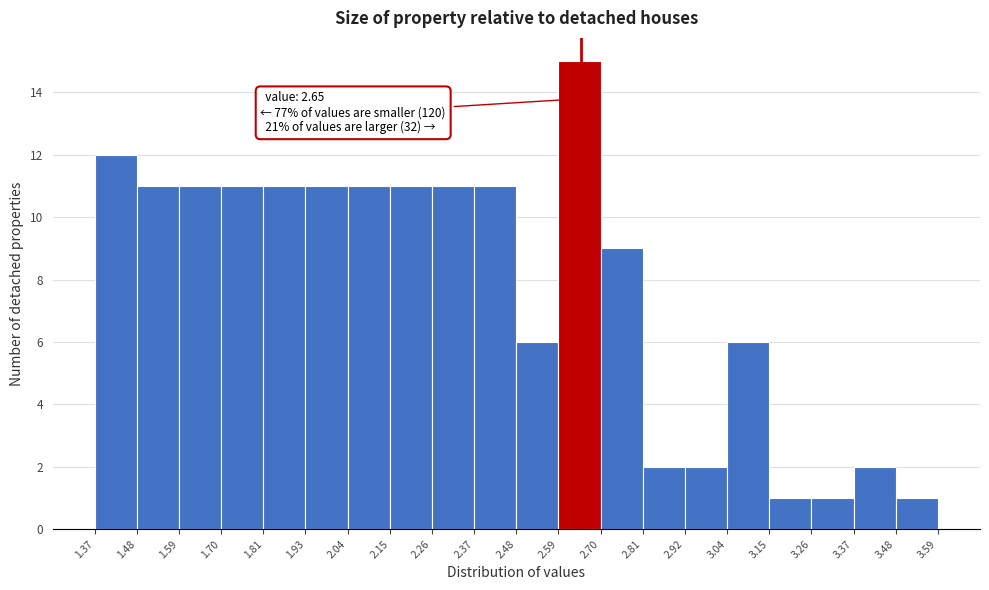

Over which range of the x-axis is the bar tallest?

2.59 to 2.70